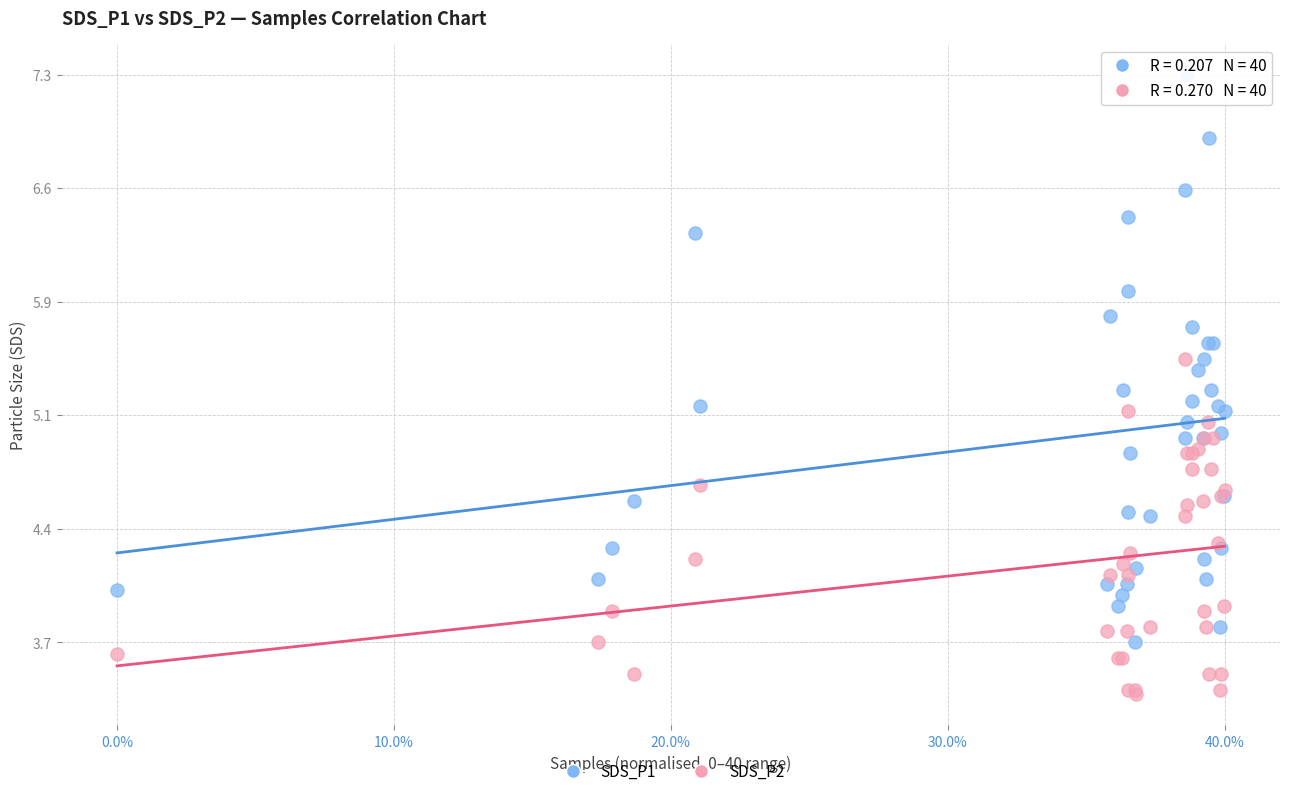

What are all the series names shown in the legend?

SDS_P1, SDS_P2